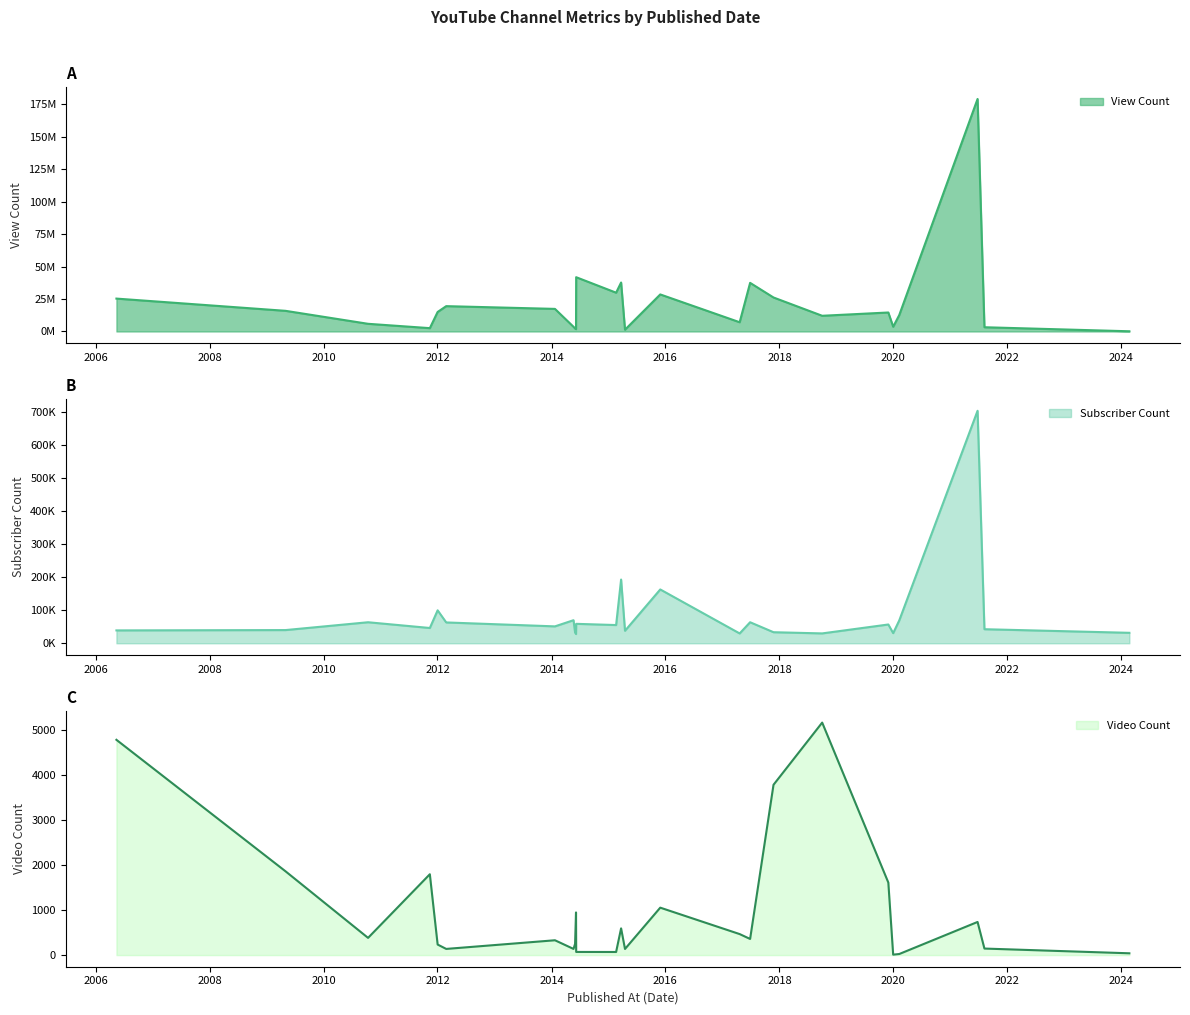

What is the maximum value for Video Count?

5156